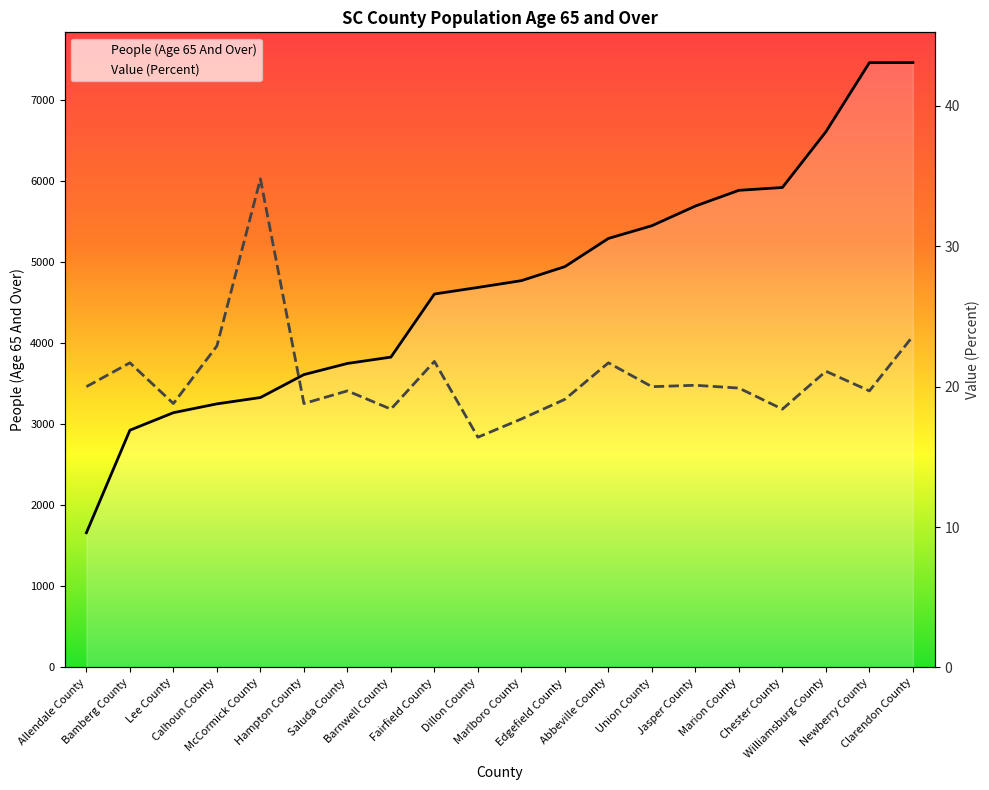

Rank the series by their average value, from highest to lowest.

People (Age 65 And Over), Value (Percent)